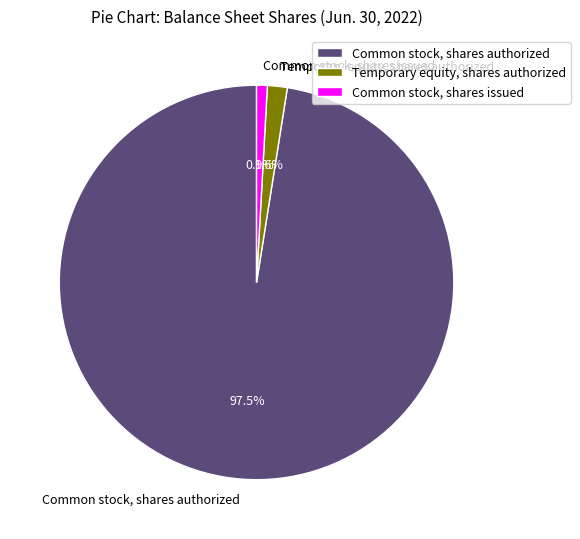

The Temporary equity, shares authorized slice represents 2% of the pie. True or false?

True